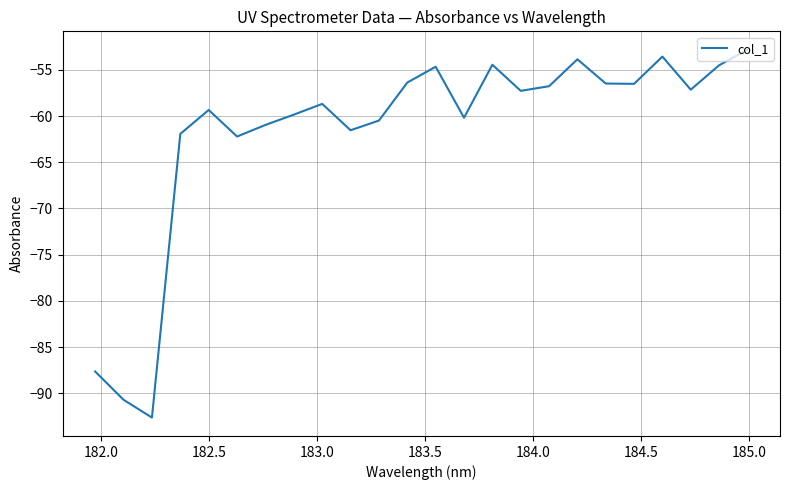

What is the difference between the maximum and minimum values?

39.8